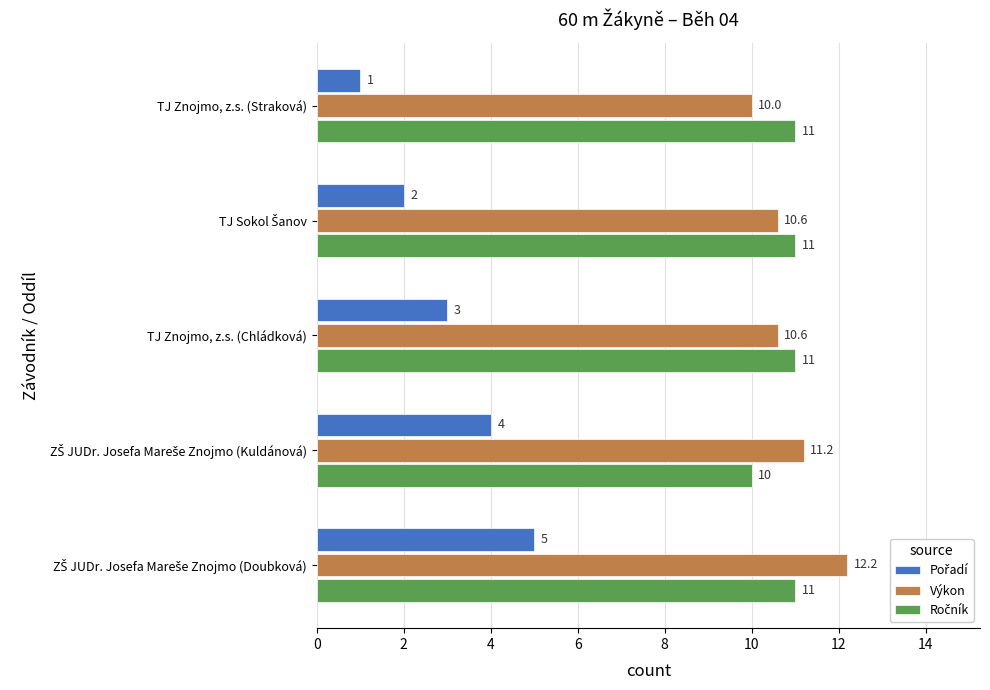

What is the maximum value shown in the chart?

12.2